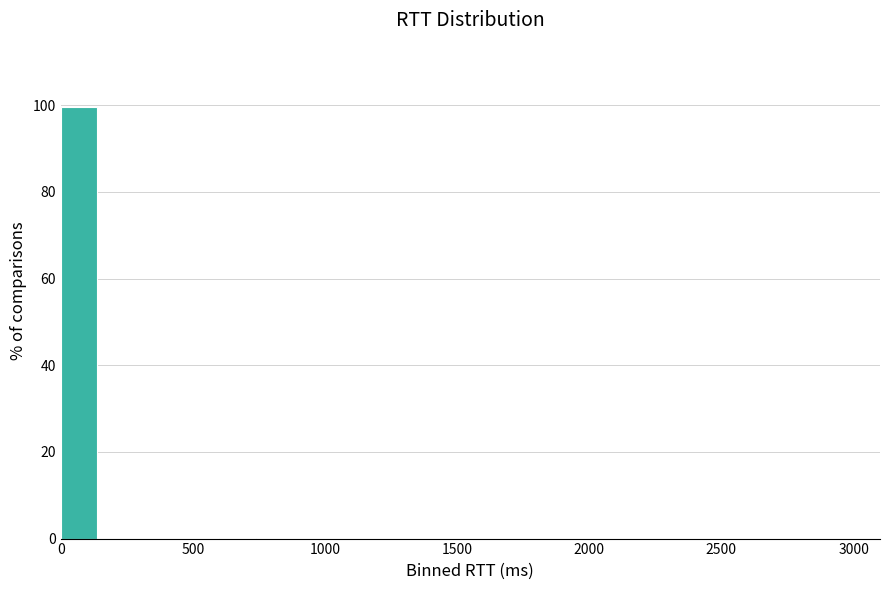

Around what value on the x-axis is the tallest bar? Give the approximate position of its centre, as read against the axis.

50